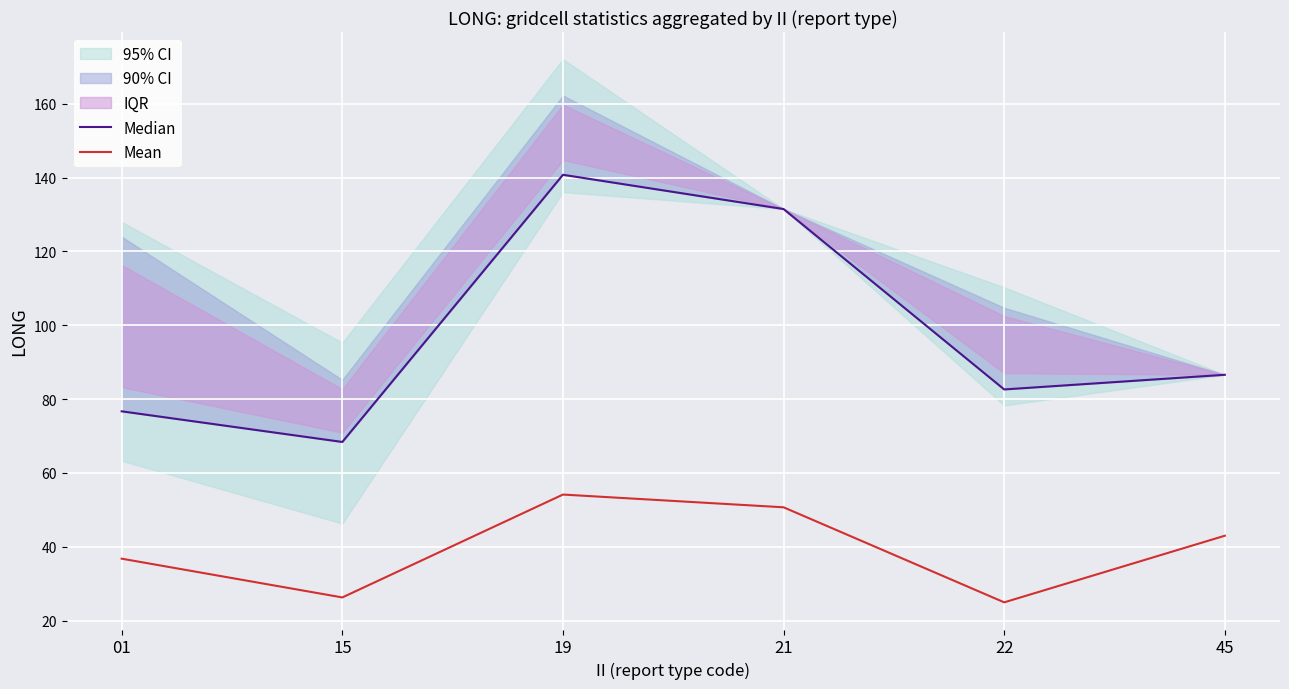

The value of Median at 21 is 58.6. True or false?

False